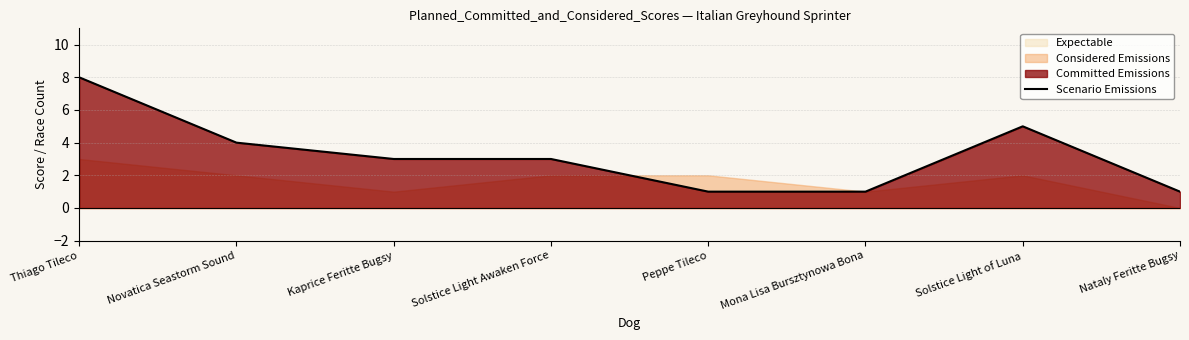

The chart shows a value of 3 at Solstice Light Awaken Force. True or false?

True